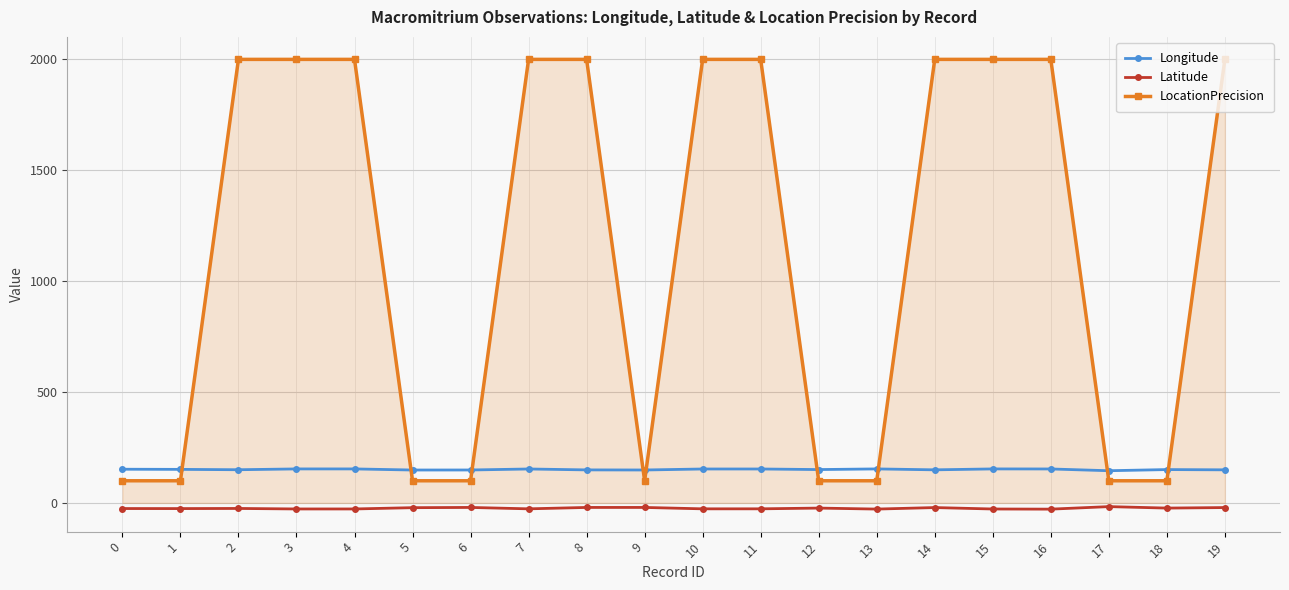

How many series are shown in this chart?

3